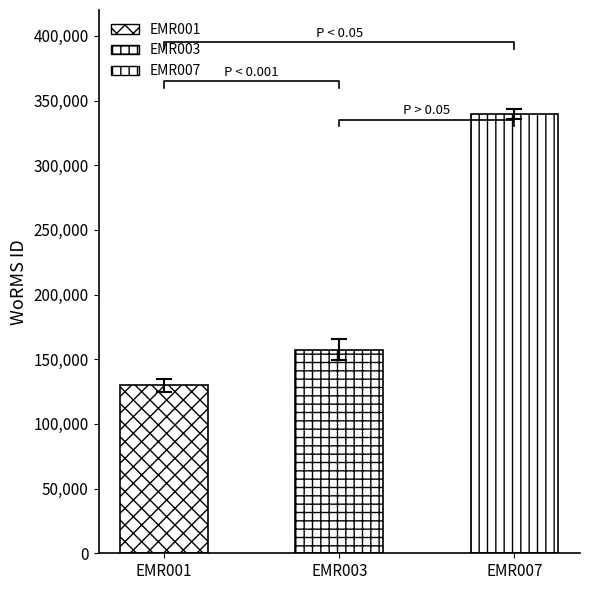

Rank the categories by value from highest to lowest.

EMR007, EMR003, EMR001